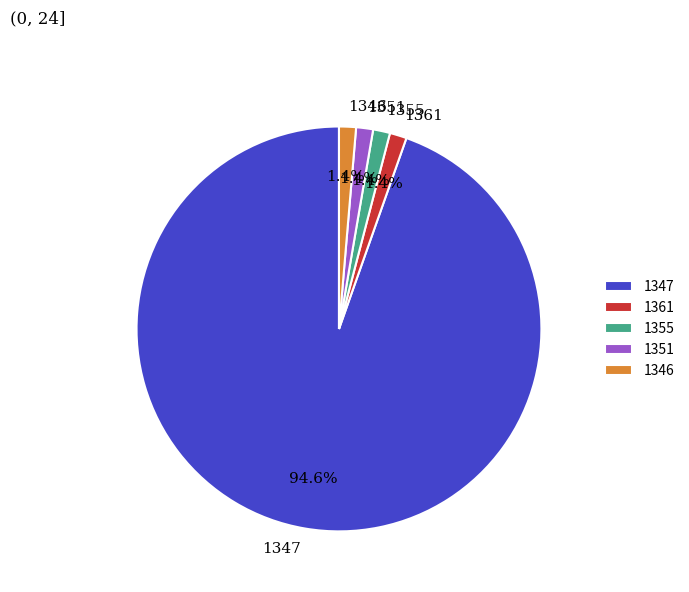

What is the largest slice in the pie chart?

1347